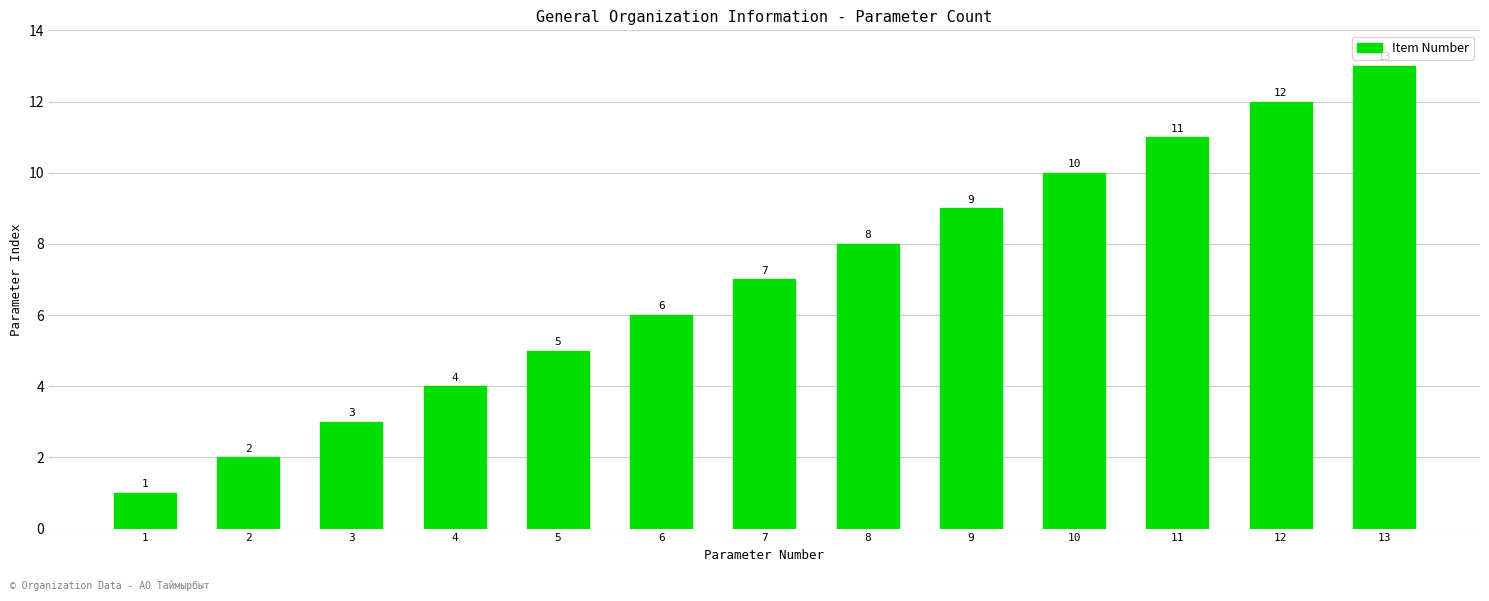

Between 3 and 11, which is larger?

11